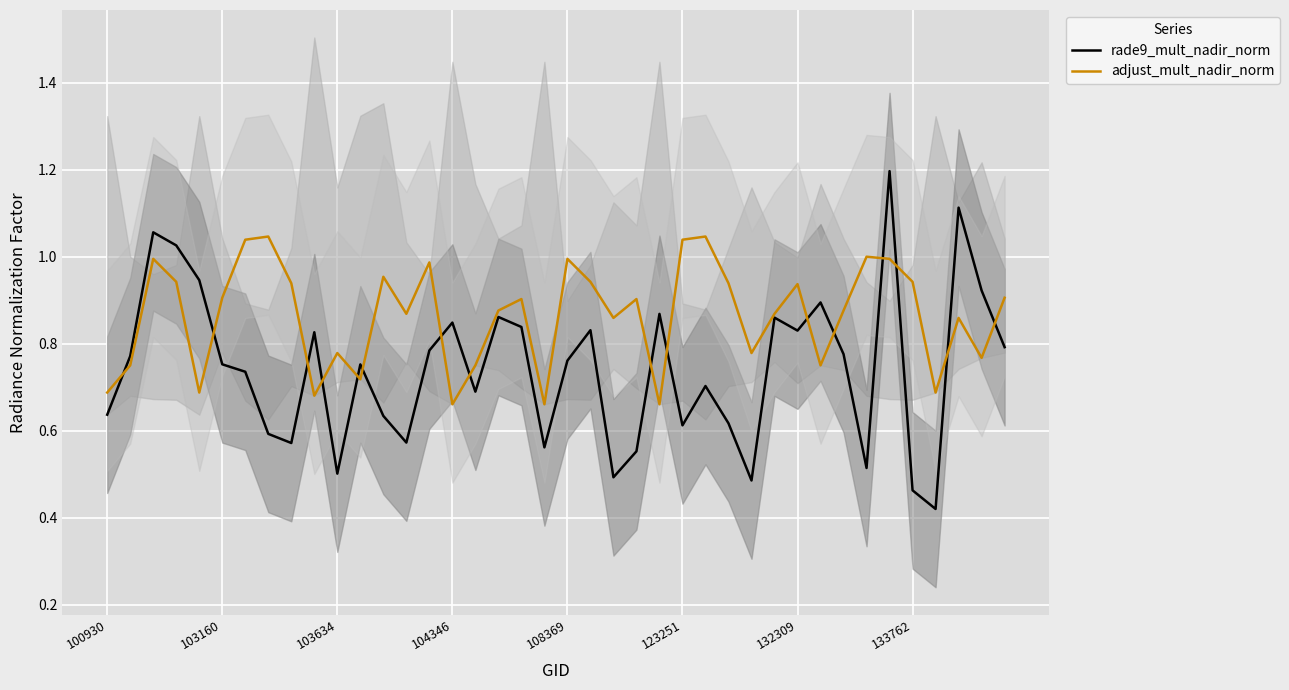

What position from the left is 27?

28